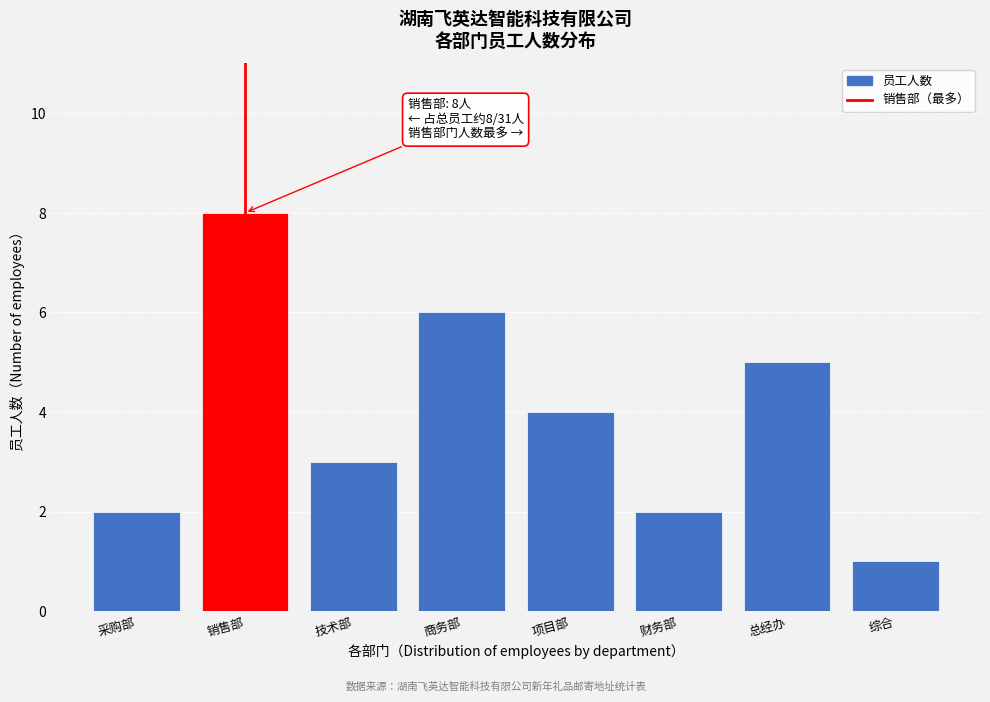

Reading right to left, what are all the values shown in this chart?

综合=1	总经办=5	财务部=2	项目部=4	商务部=6	技术部=3	销售部=8	采购部=2